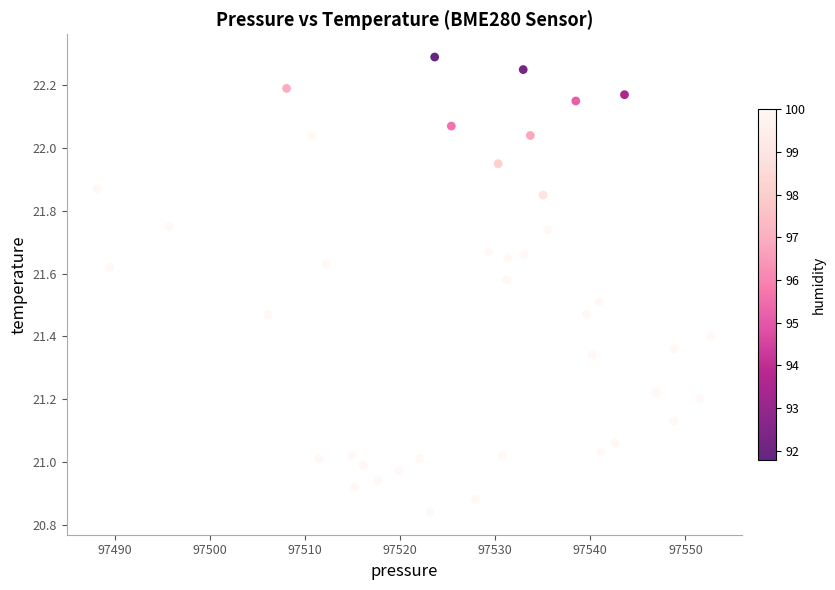

What is the range of X values (max minus min)?

64.5